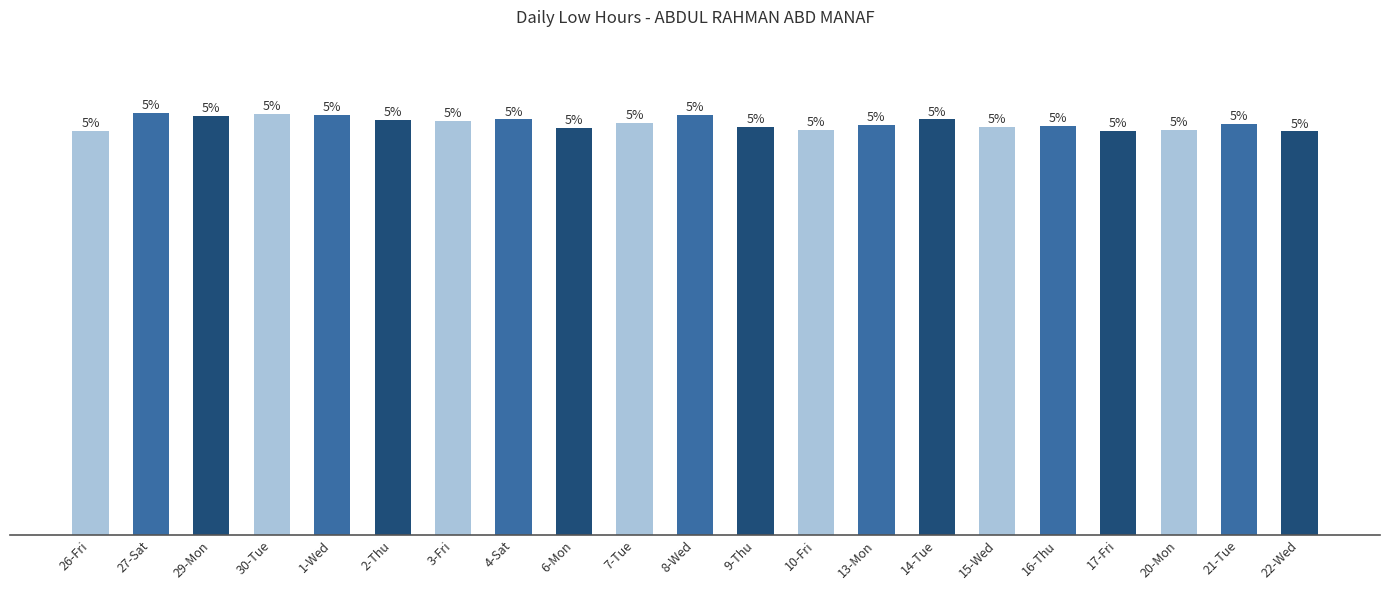

Between 1-Wed and 30-Tue, which is larger?

30-Tue